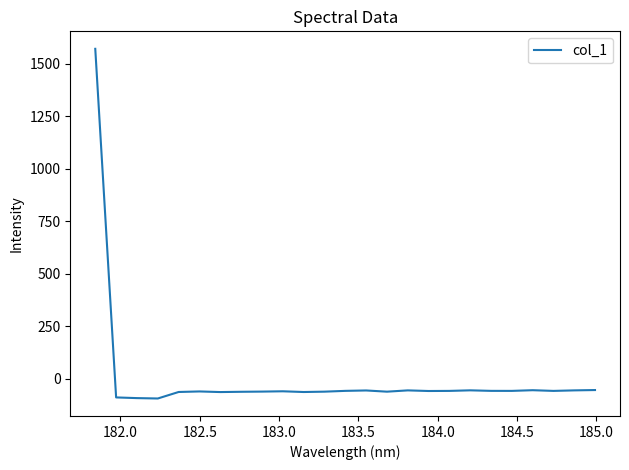

What is the minimum value shown in the chart?

-92.9